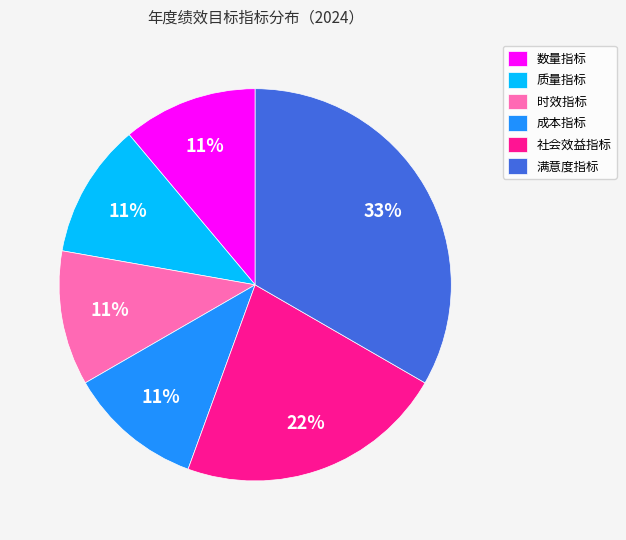

Does 数量指标 represent more than half of the total?

No